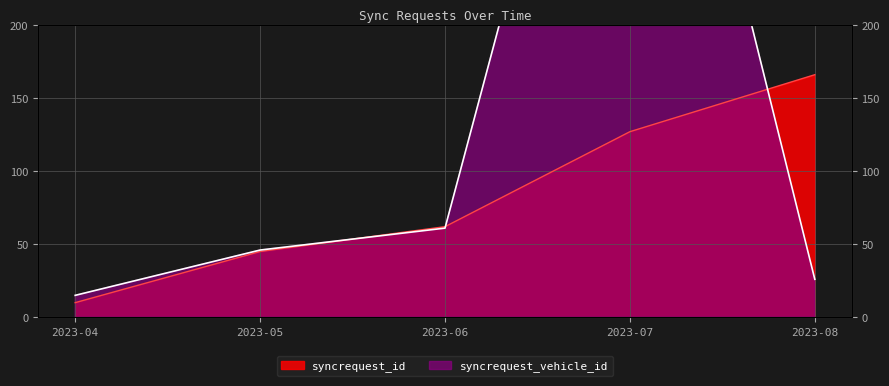

The syncrequest_id series shows 172 at 2023-07. True or false?

False